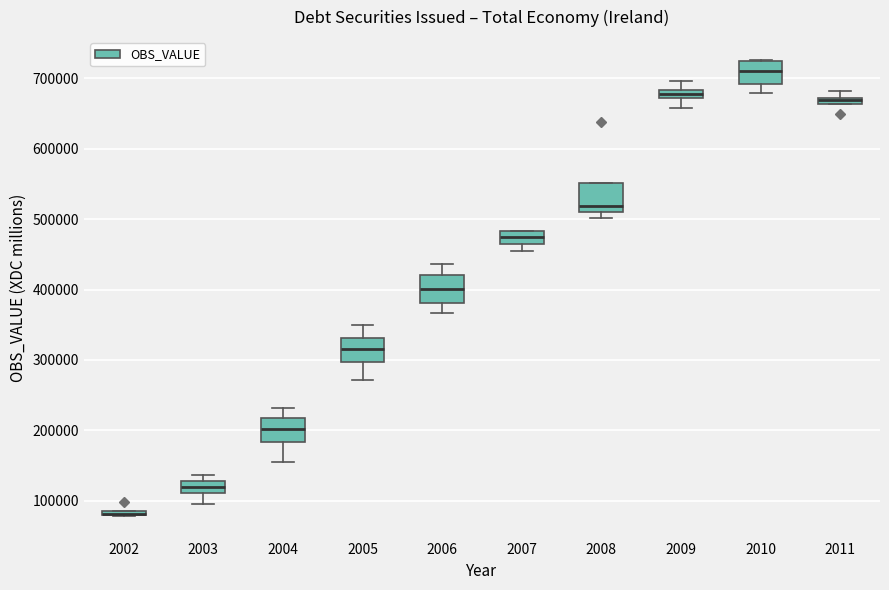

Where is the lower edge of the box at x = 2002 on the y-axis? The values are not printed on the chart, so give them approximately, as read against the axis.

80000